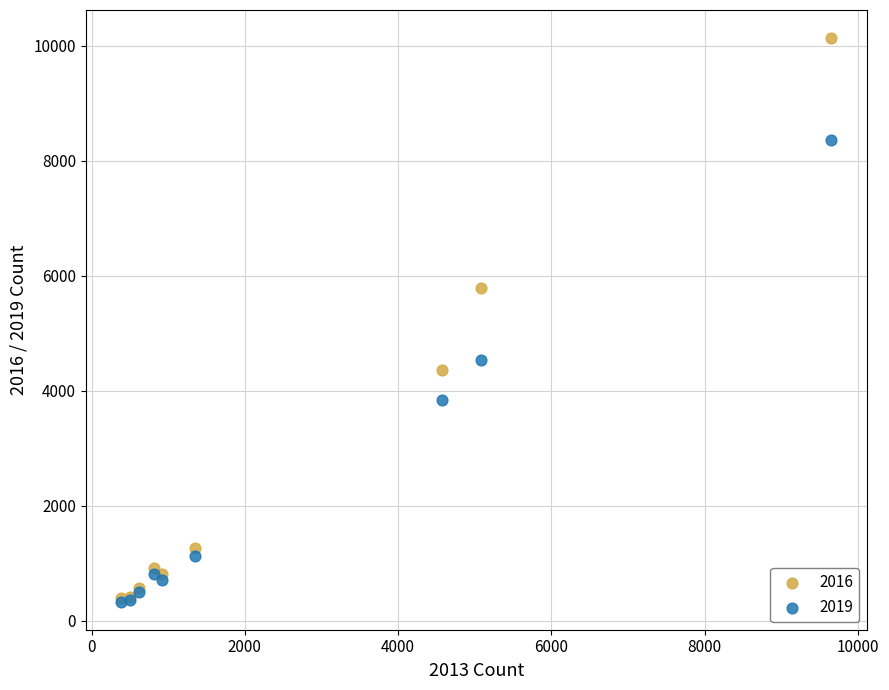

In the 2016 series, what Y value is closest to 5258?

5777